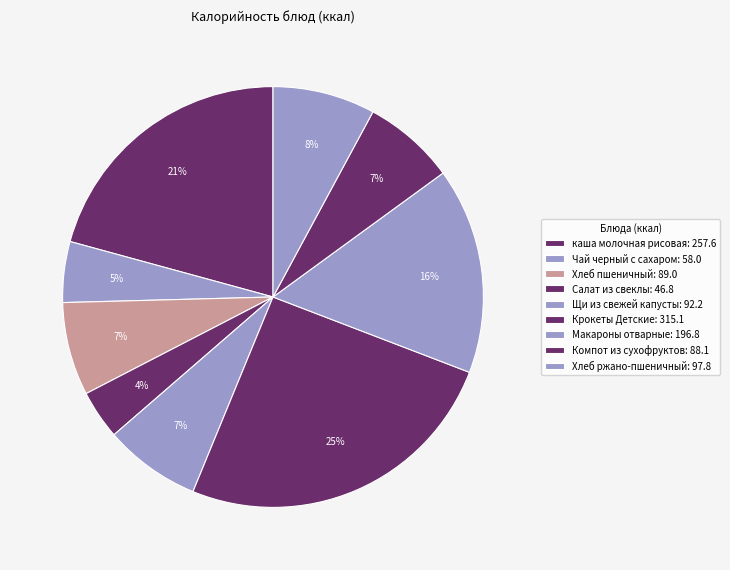

Does Хлеб пшеничный represent more than half of the total?

No